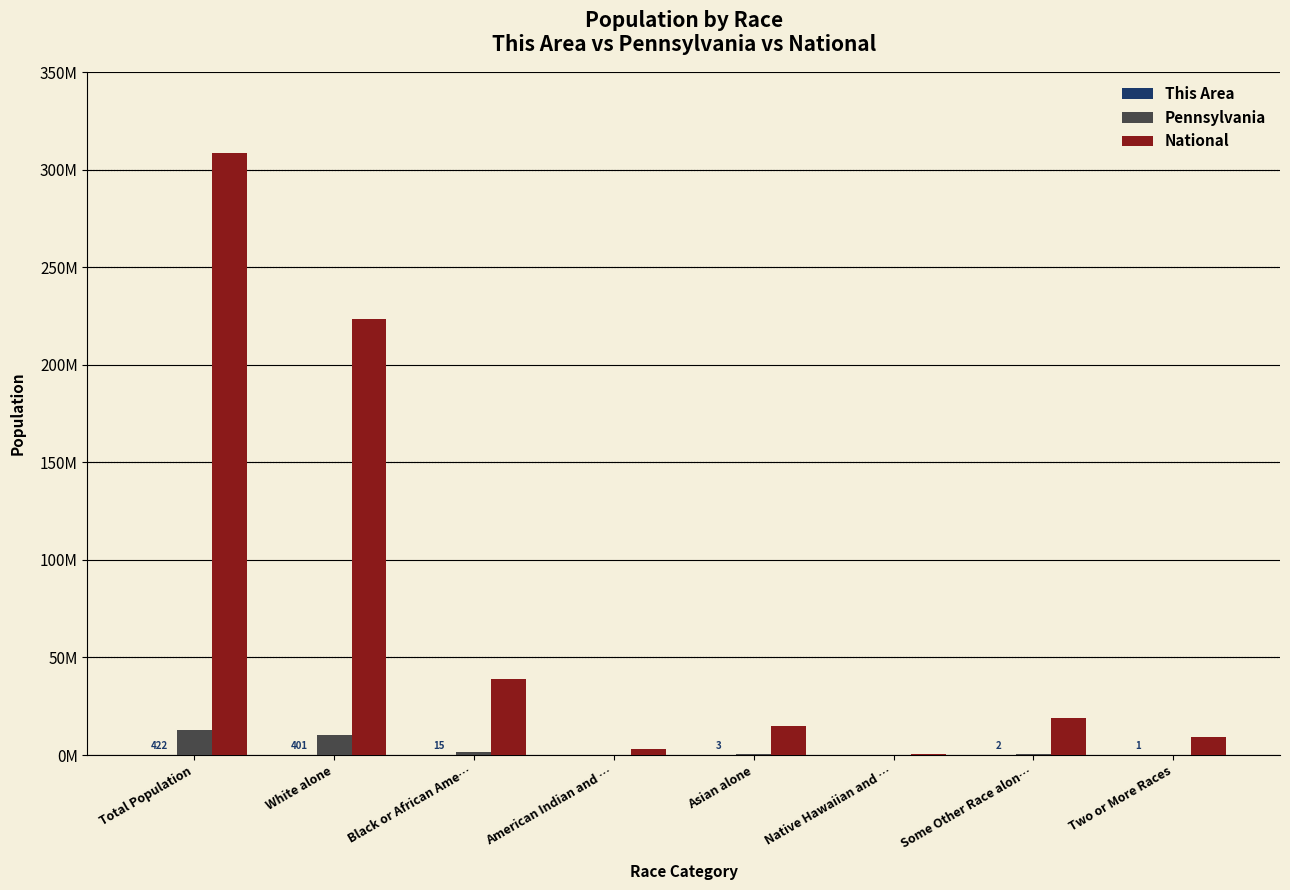

The Pennsylvania series shows 12702379 at Total Population. True or false?

True